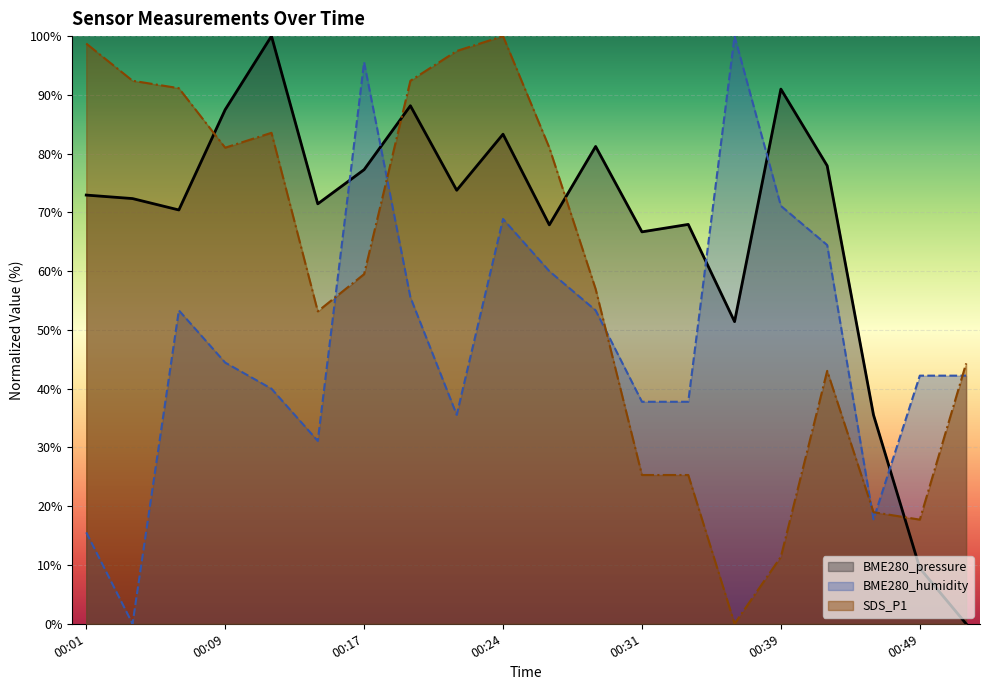

The value of BME280_humidity at 00:29 is 53.3. True or false?

True